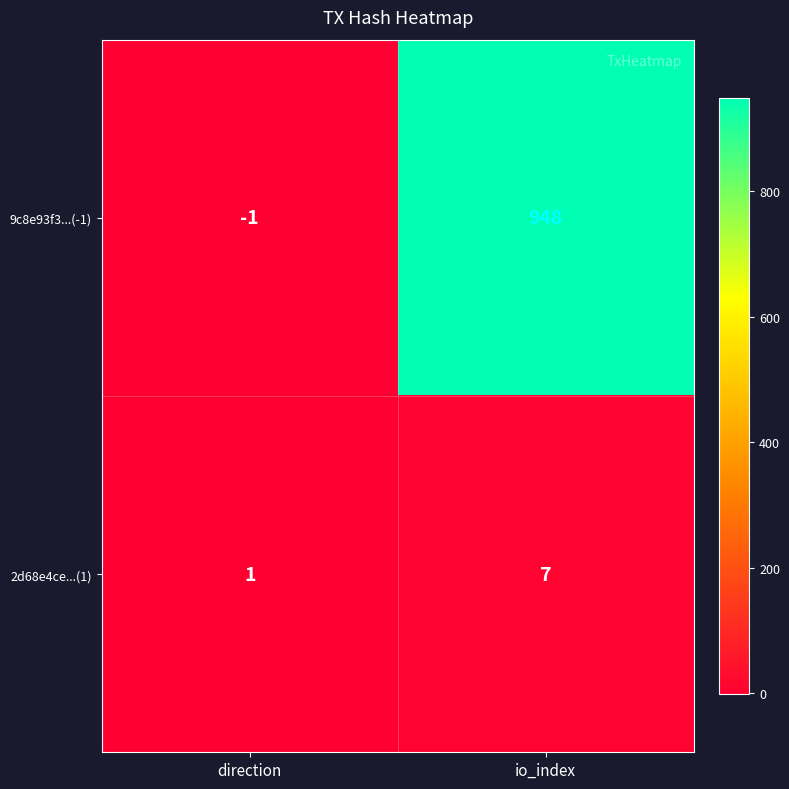

What is the minimum value shown in the chart?

-1